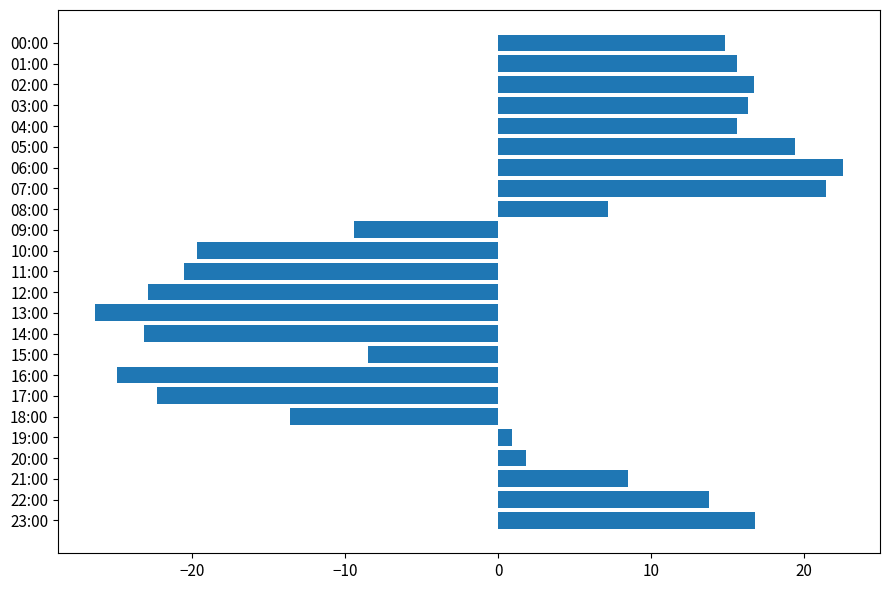

What is the maximum value shown in the chart?

22.5